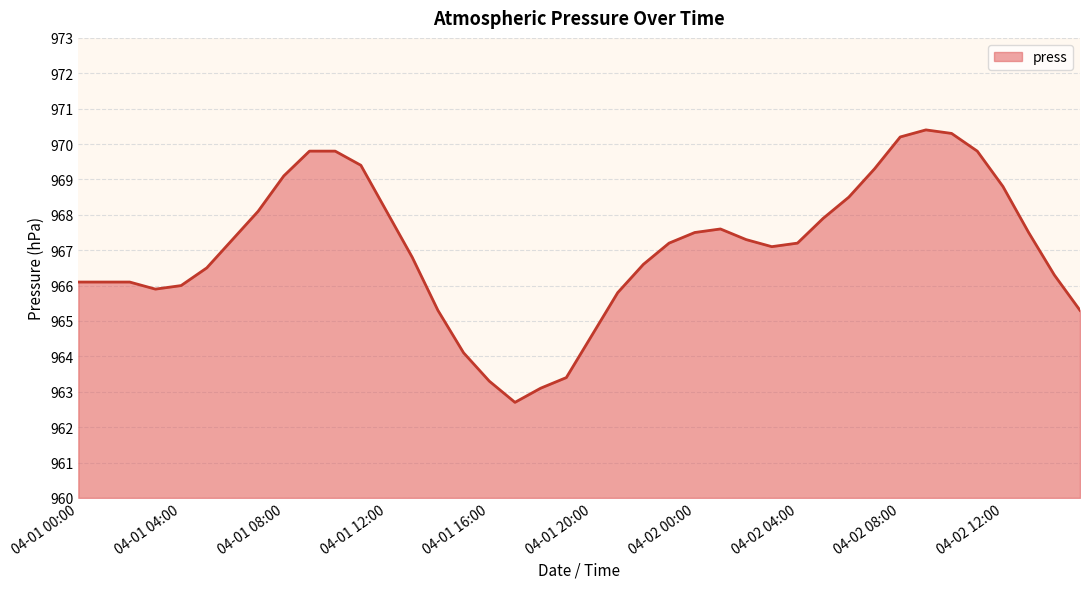

What is the greatest value displayed?

970.4